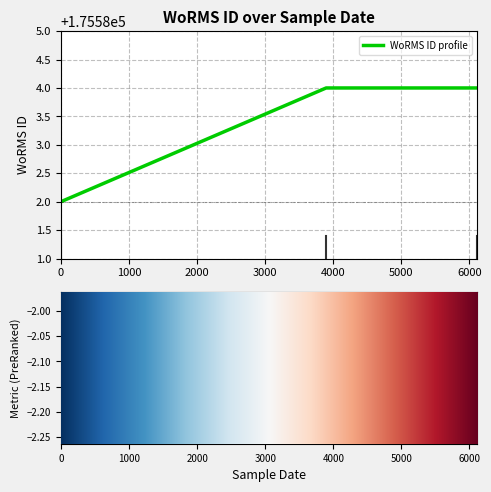

What is the minimum value for WoRMS ID profile?

175582